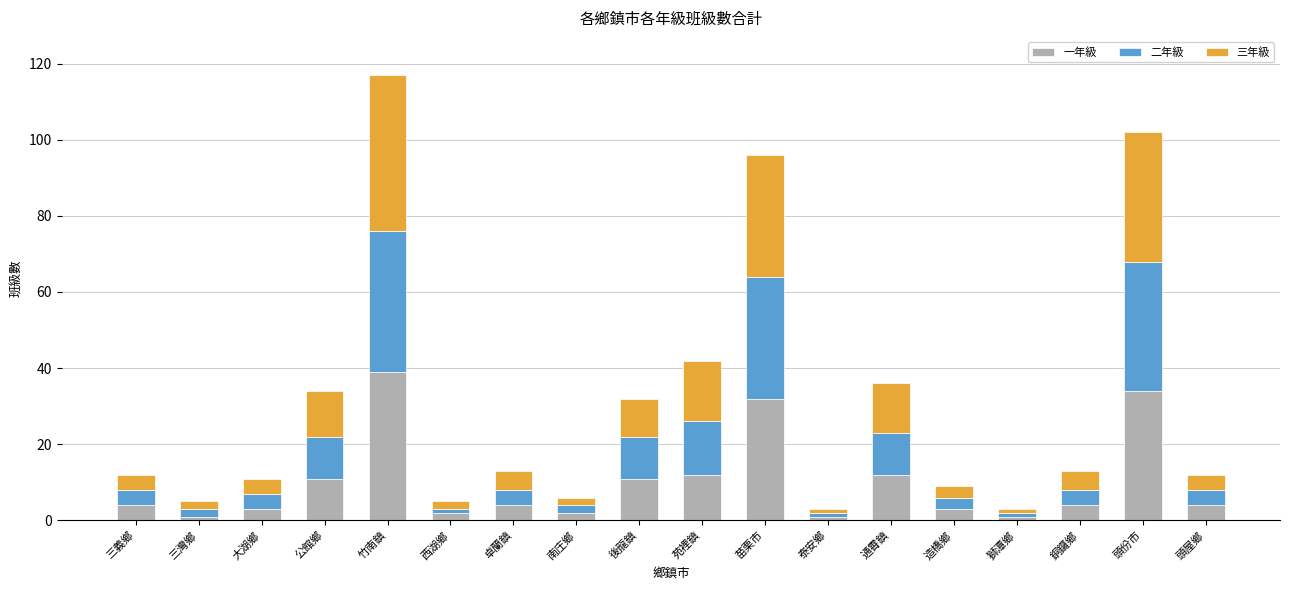

At which label does 一年級 reach its peak?

竹南鎮